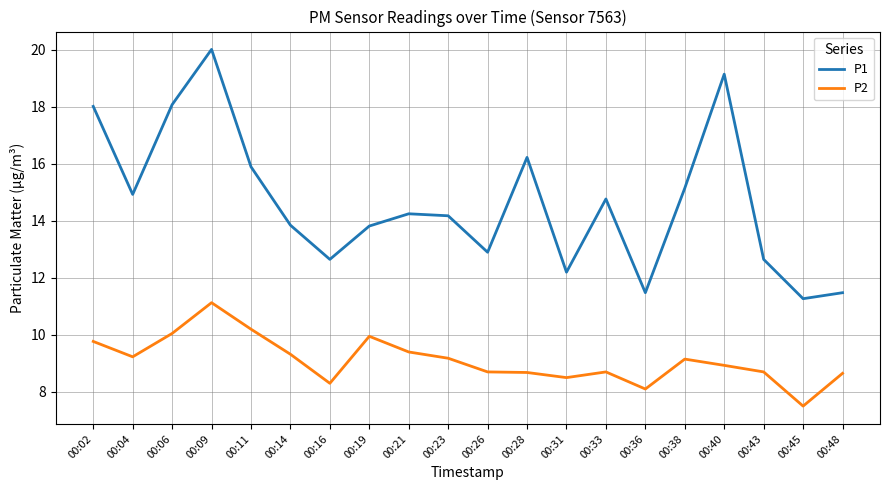

True or false: P1 has a value of 14.9 at 00:04.

True